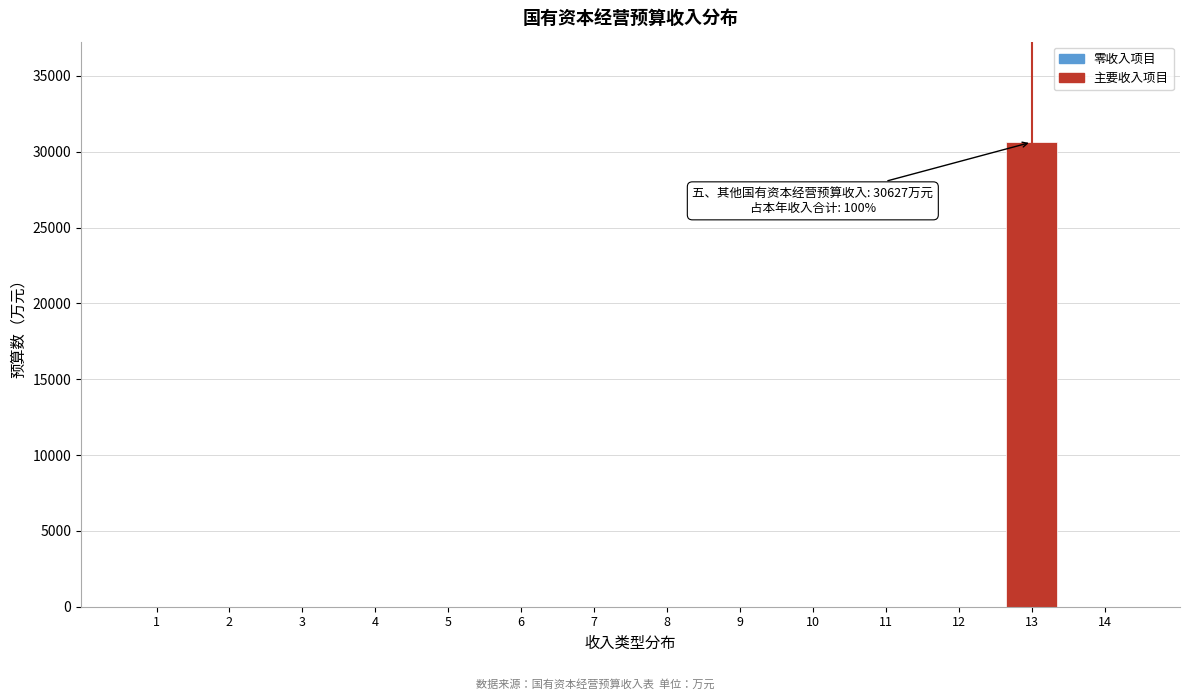

Reading left to right, list all the values displayed in this chart.

1=0	2=0	3=0	4=0	5=0	6=0	7=0	8=0	9=0	10=0	11=0	12=0	13=30627	14=0